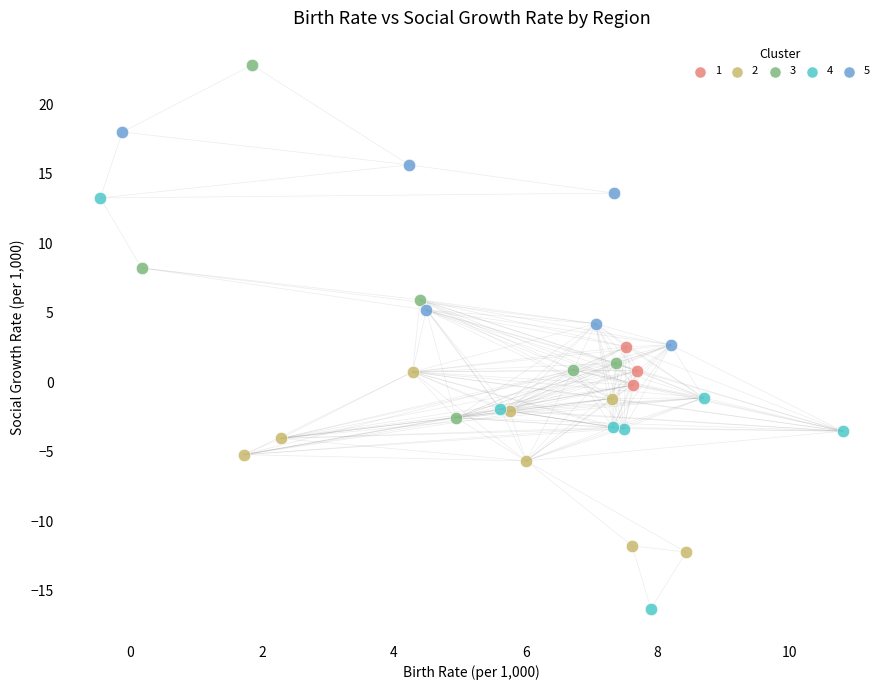

Which series has the widest spread of Y values?

4